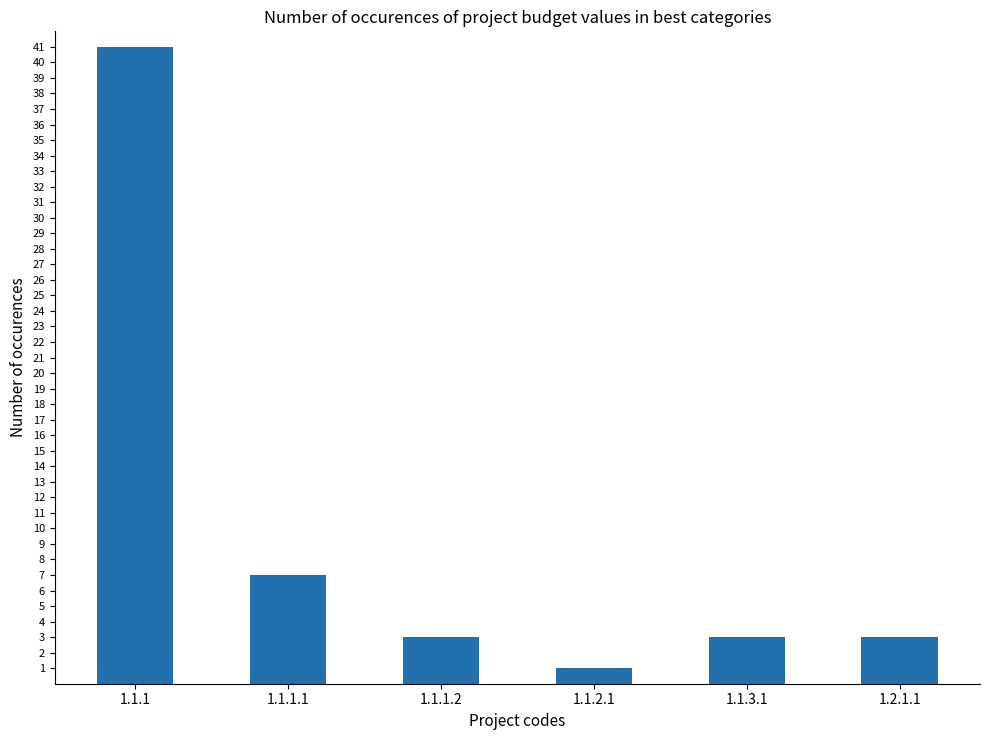

Reading right to left, transcribe all the data shown in this chart.

1.2.1.1=3	1.1.3.1=3	1.1.2.1=1	1.1.1.2=3	1.1.1.1=7	1.1.1=41